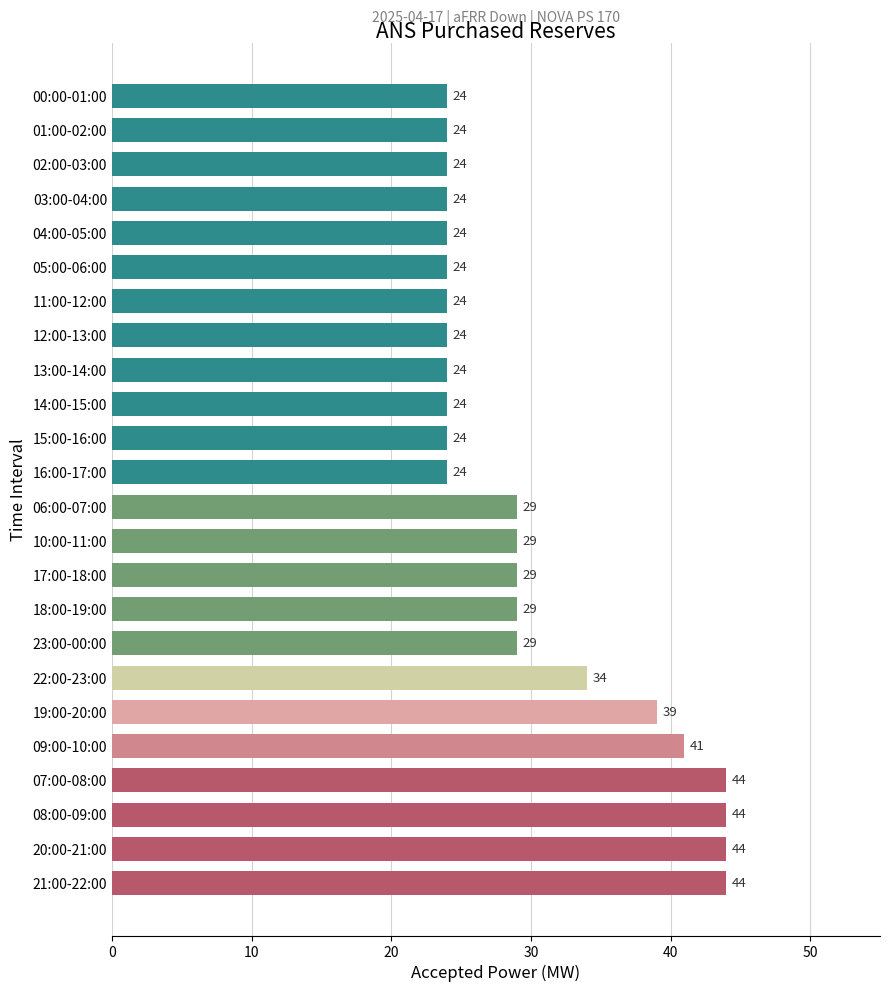

What is the difference between the maximum and minimum values?

20